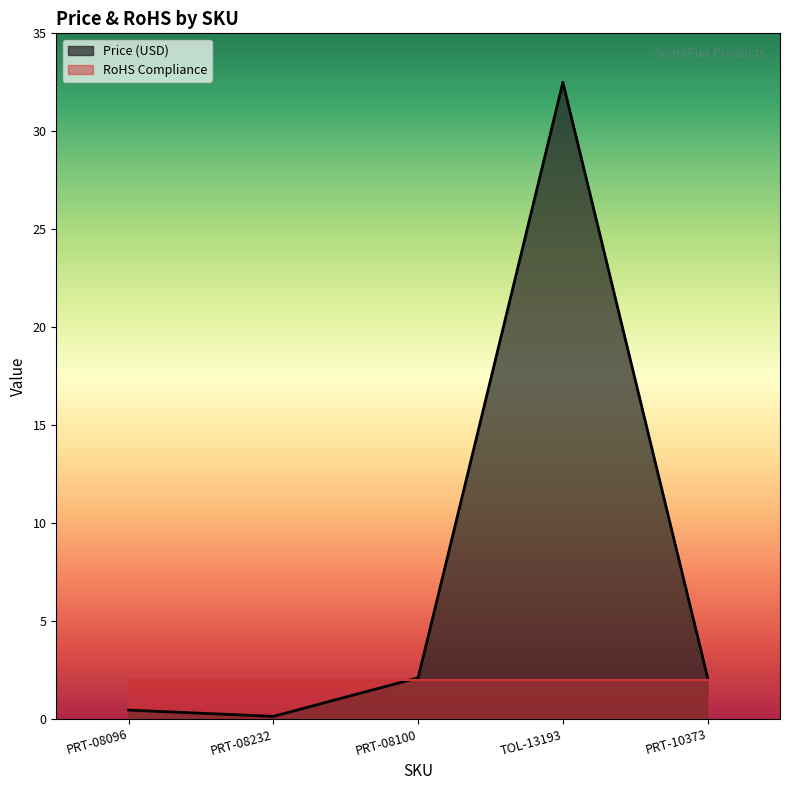

What is the change in value from PRT-08232 to TOL-13193?

+32.4